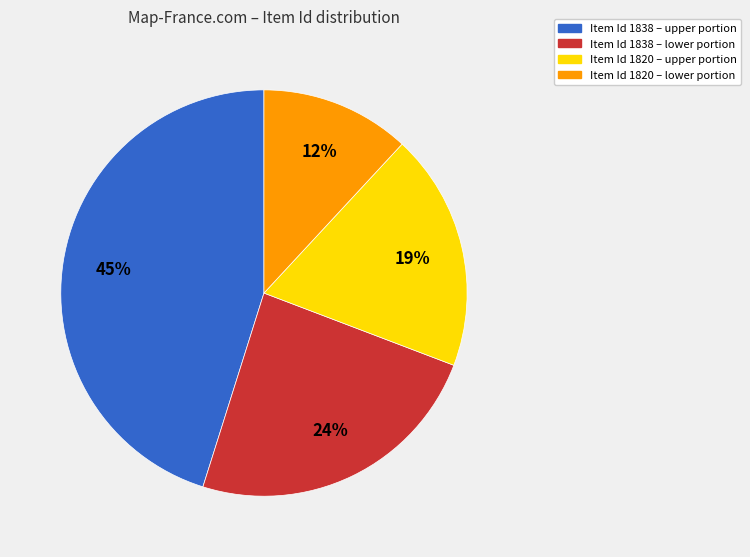

To the nearest percent, what is the average slice percentage?

25%